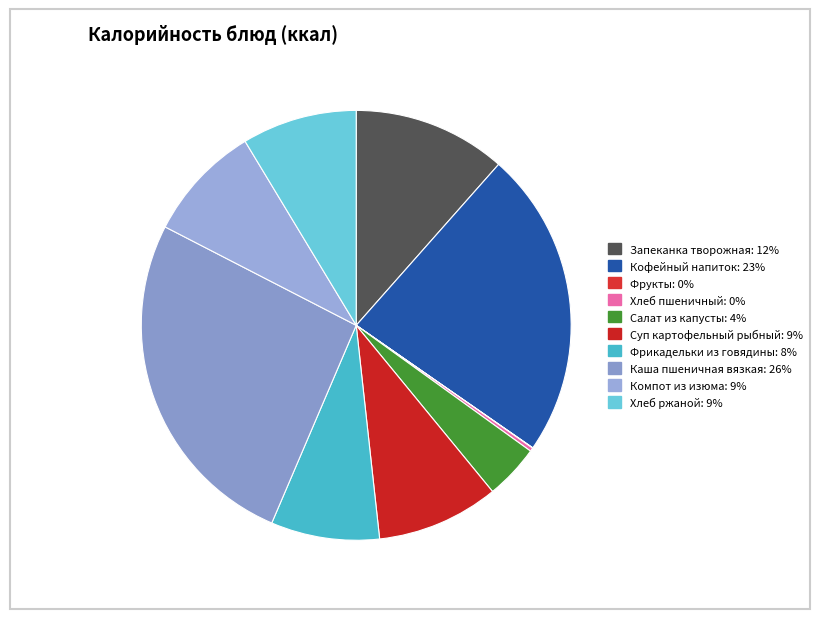

Which has a higher value, Фрикадельки из говядины or Салат из капусты?

Фрикадельки из говядины